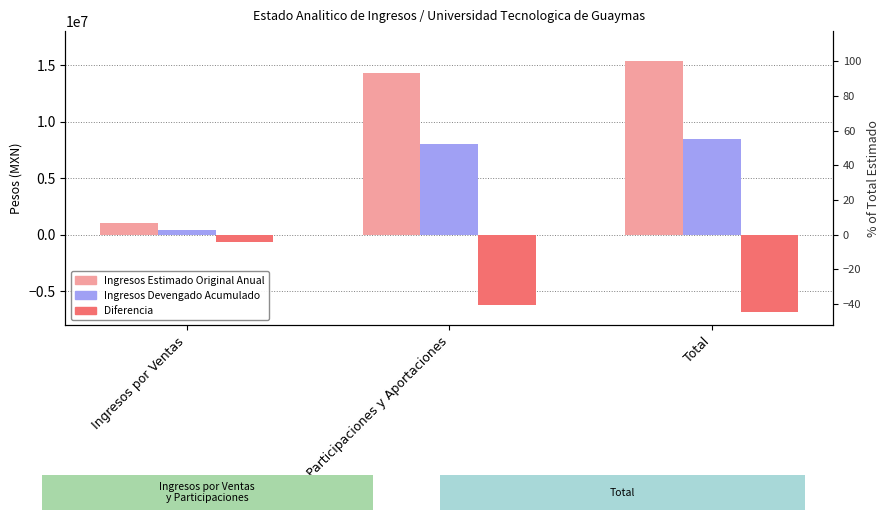

Reading left to right, what are all the values shown in this chart?

Ingresos Estimado Original Anual: Ingresos por Ventas=1064880	Participaciones y Aportaciones=14259058	Total=15323938
Ingresos Devengado Acumulado: Ingresos por Ventas=428044	Participaciones y Aportaciones=8044849	Total=8472893
Diferencia: Ingresos por Ventas=-636836	Participaciones y Aportaciones=-6214209	Total=-6851045